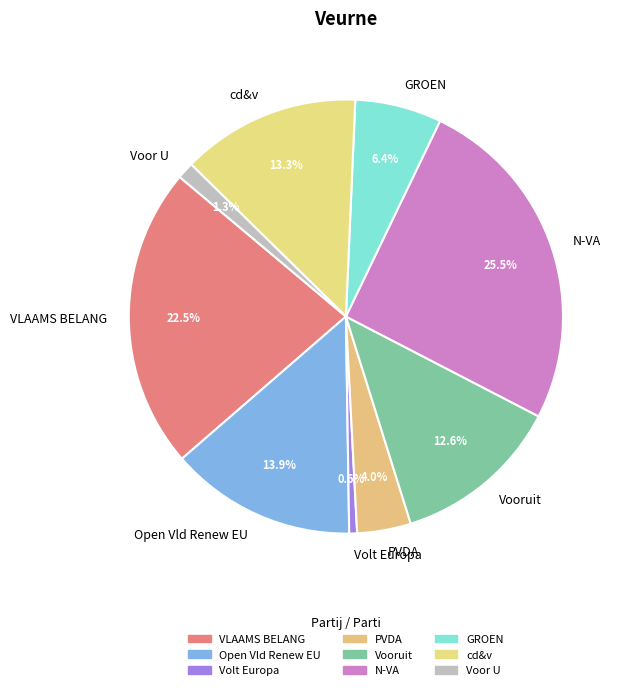

Does Open Vld Renew EU account for over 50% of the chart?

No